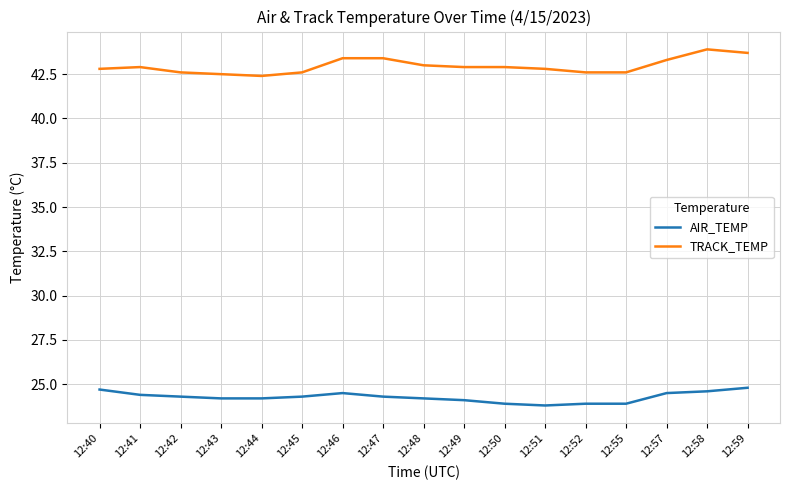

True or false: TRACK_TEMP has a value of 57.4 at 12:47.

False